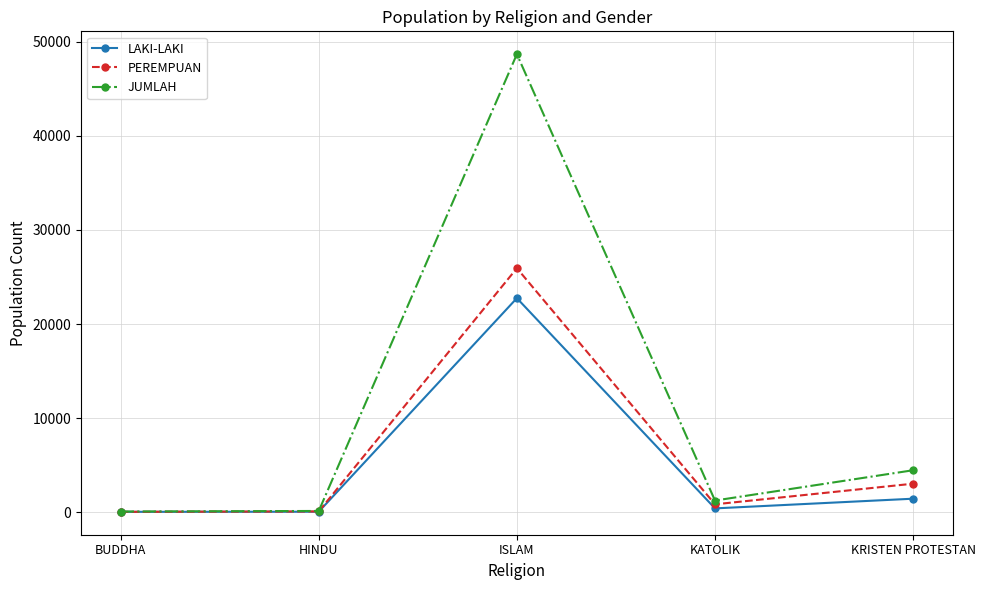

How many values in the JUMLAH series are below 1235?

2